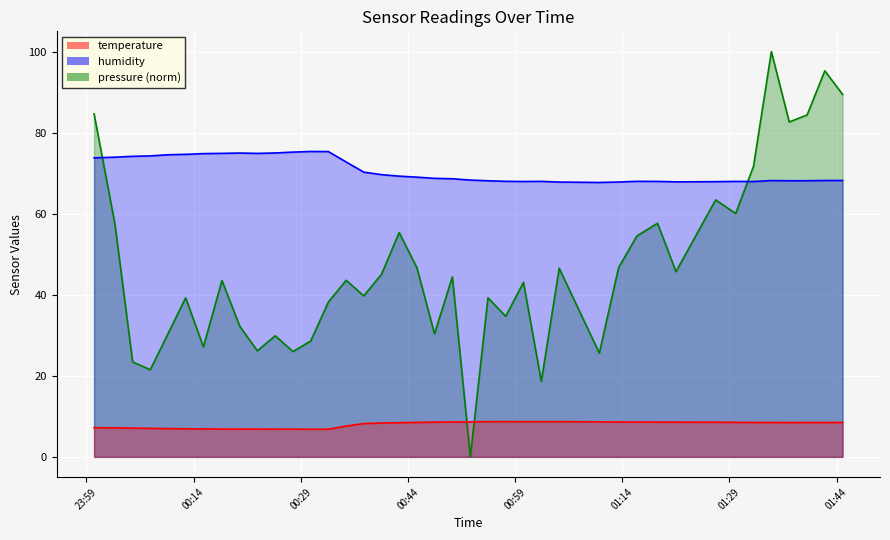

What is the greatest value displayed?

100.0